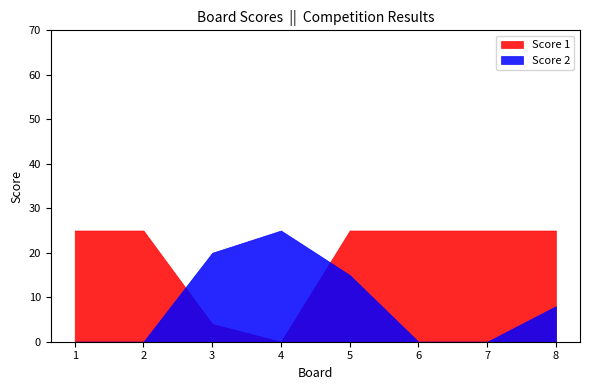

True or false: Score 2 and Score 1 cross at least once.

True